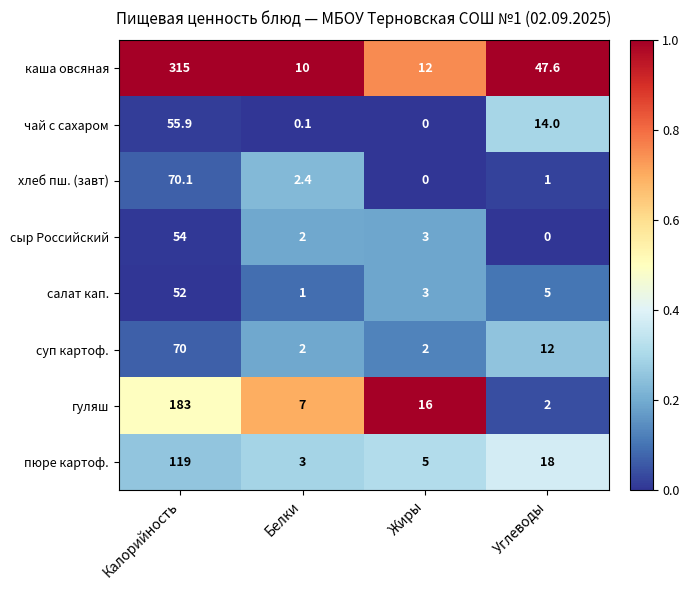

Is the value of суп картоф. at Калорийность greater than the value of гуляш at Жиры?

Yes